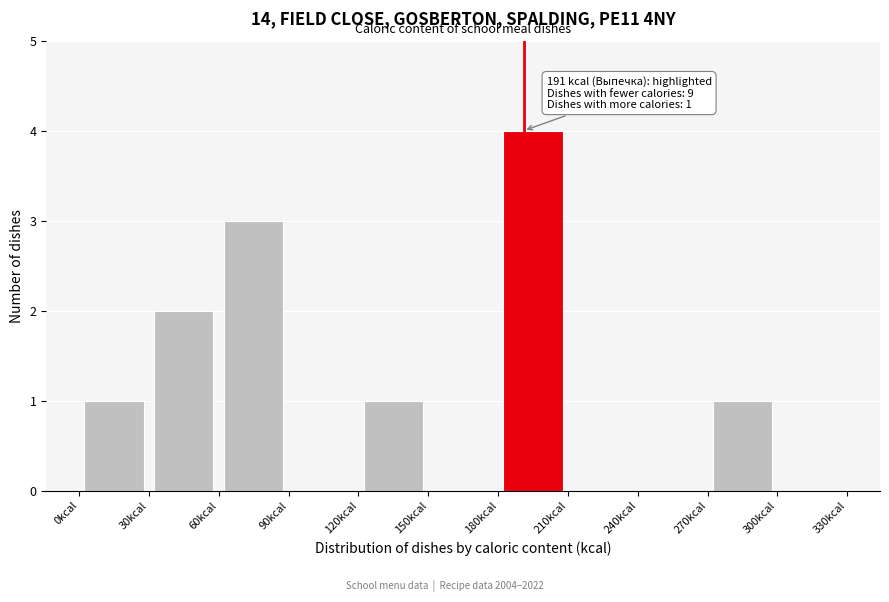

Over which range of the x-axis is the bar tallest?

180 to 210